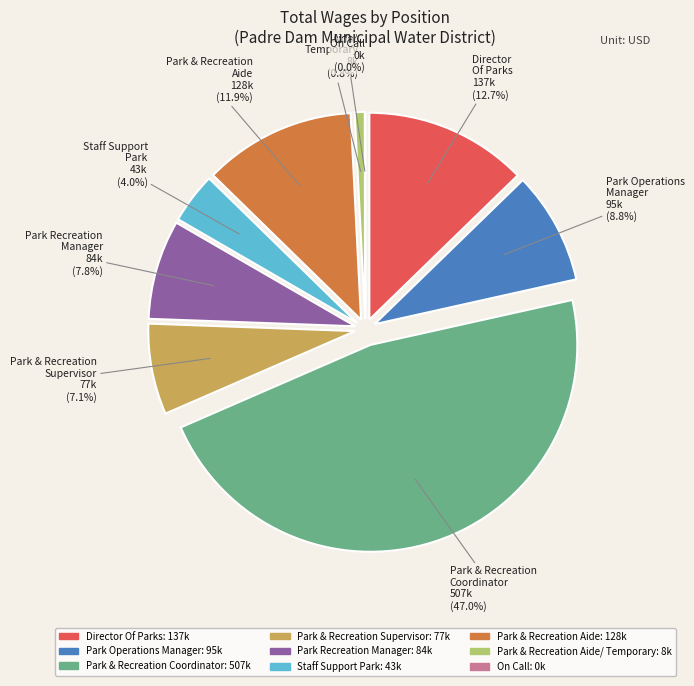

Count the number of slices in the pie.

9